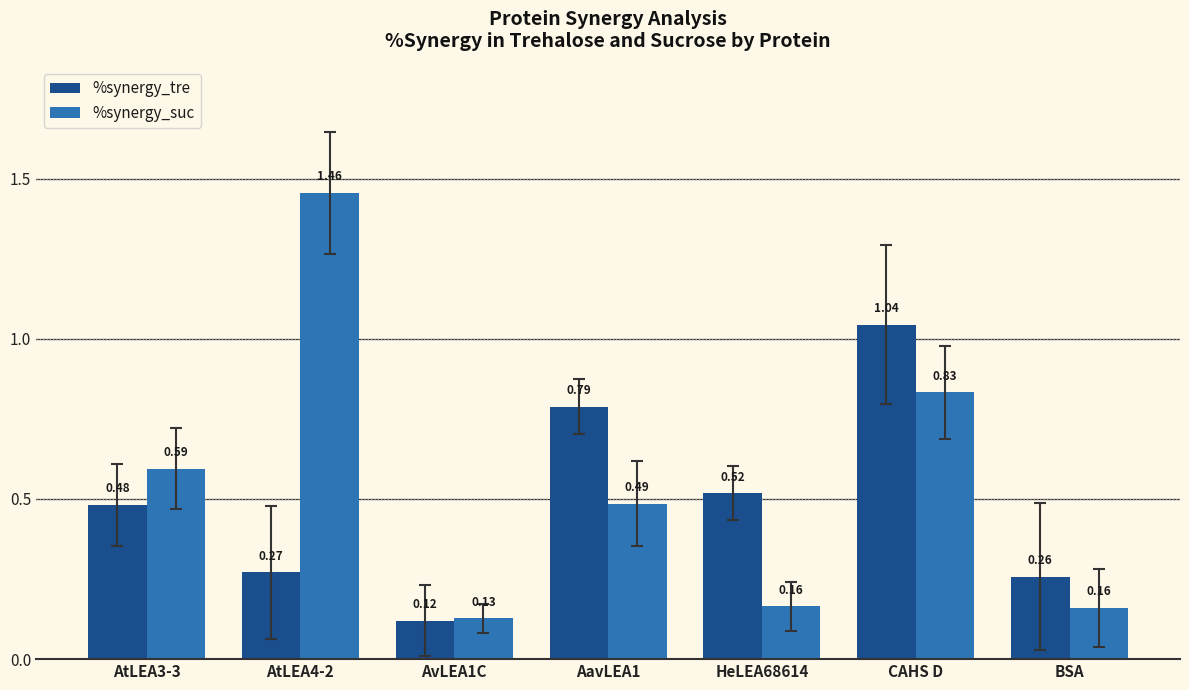

What are all the series names shown in the legend?

%synergy_tre, %synergy_suc